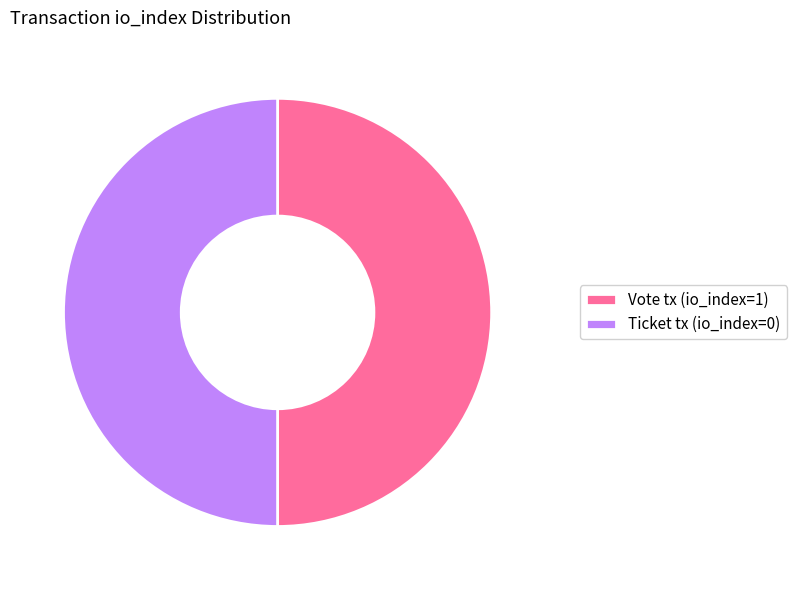

Count the number of slices in the pie.

2